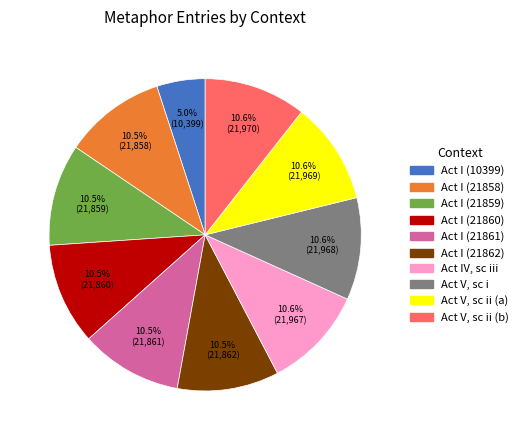

Is there a majority slice in this chart?

No